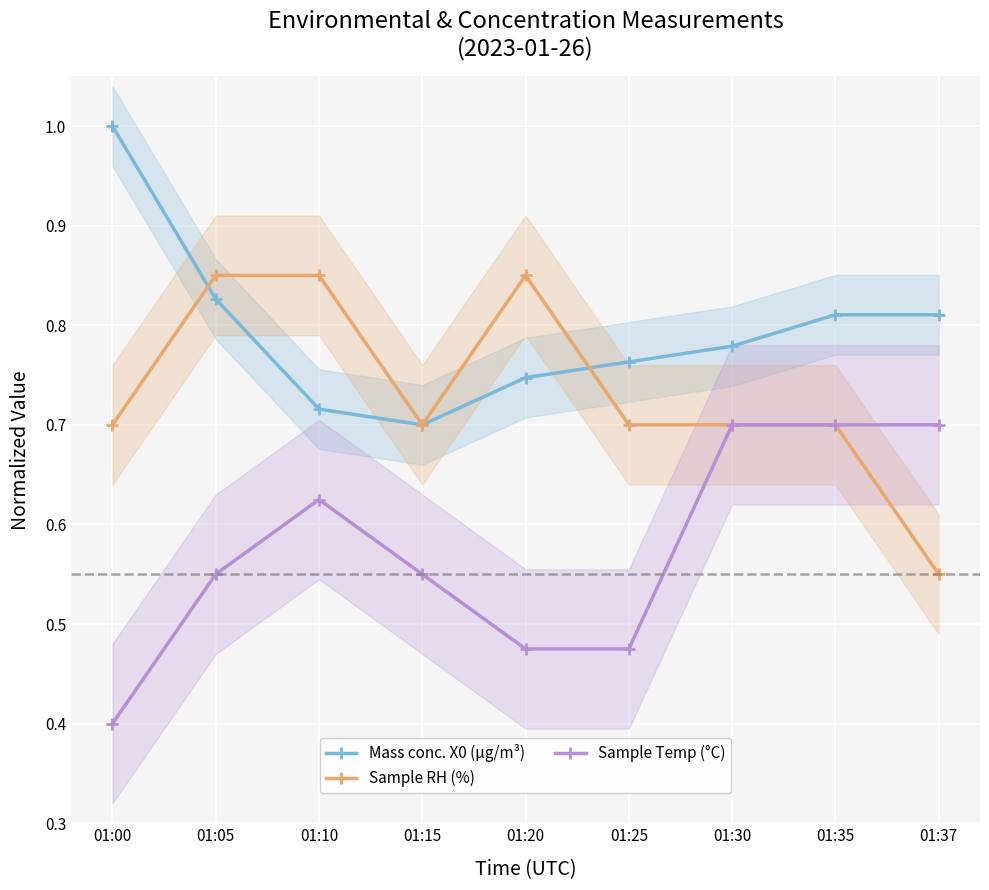

True or false: Sample RH (%) and Mass conc. X0 (μg/m³) intersect in this chart.

True